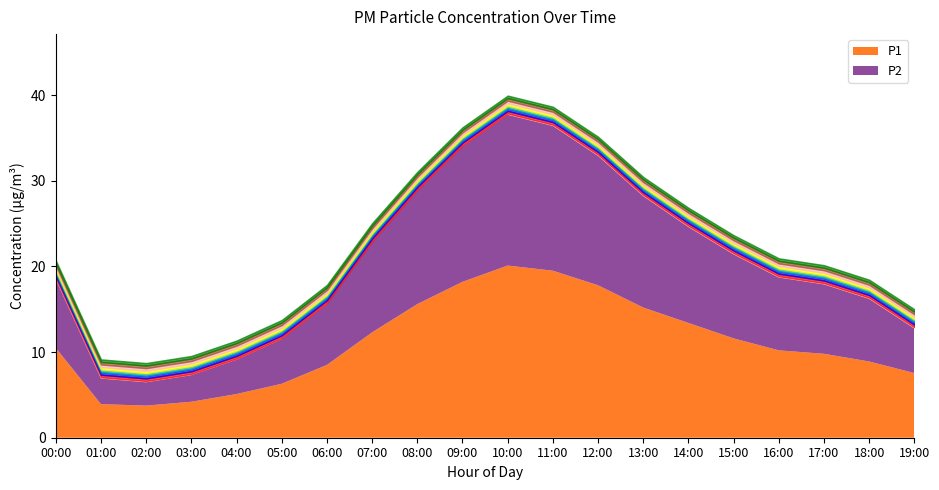

Rank the series by their average value, from lowest to highest.

P2, P1